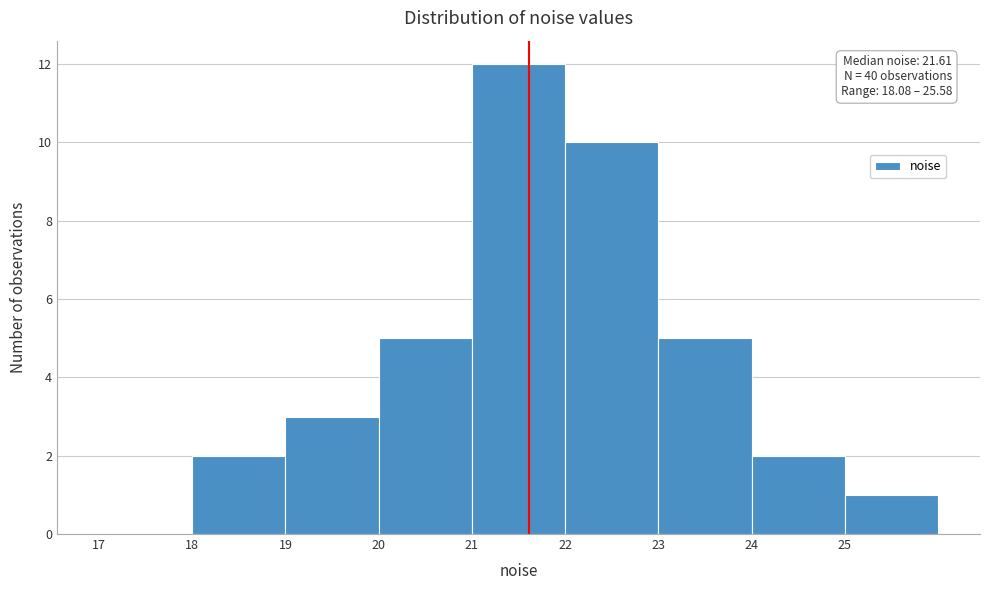

Over which range of the x-axis is the bar tallest?

21 to 22